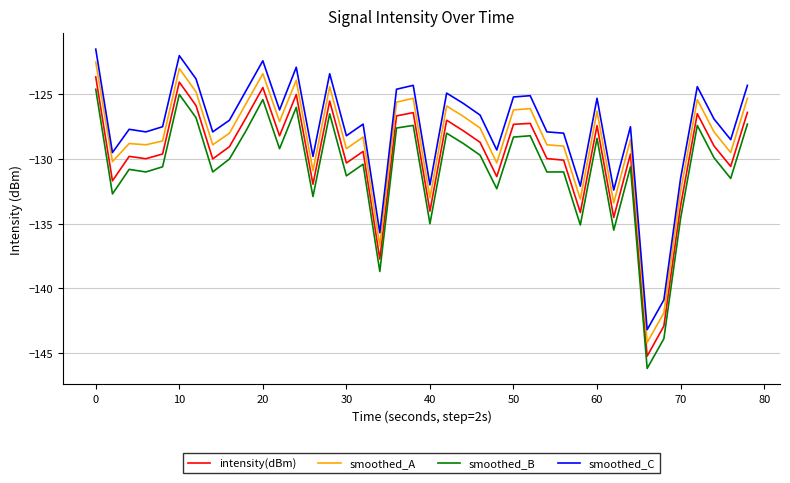

True or false: smoothed_A has more than 1 points higher than both neighbors.

True